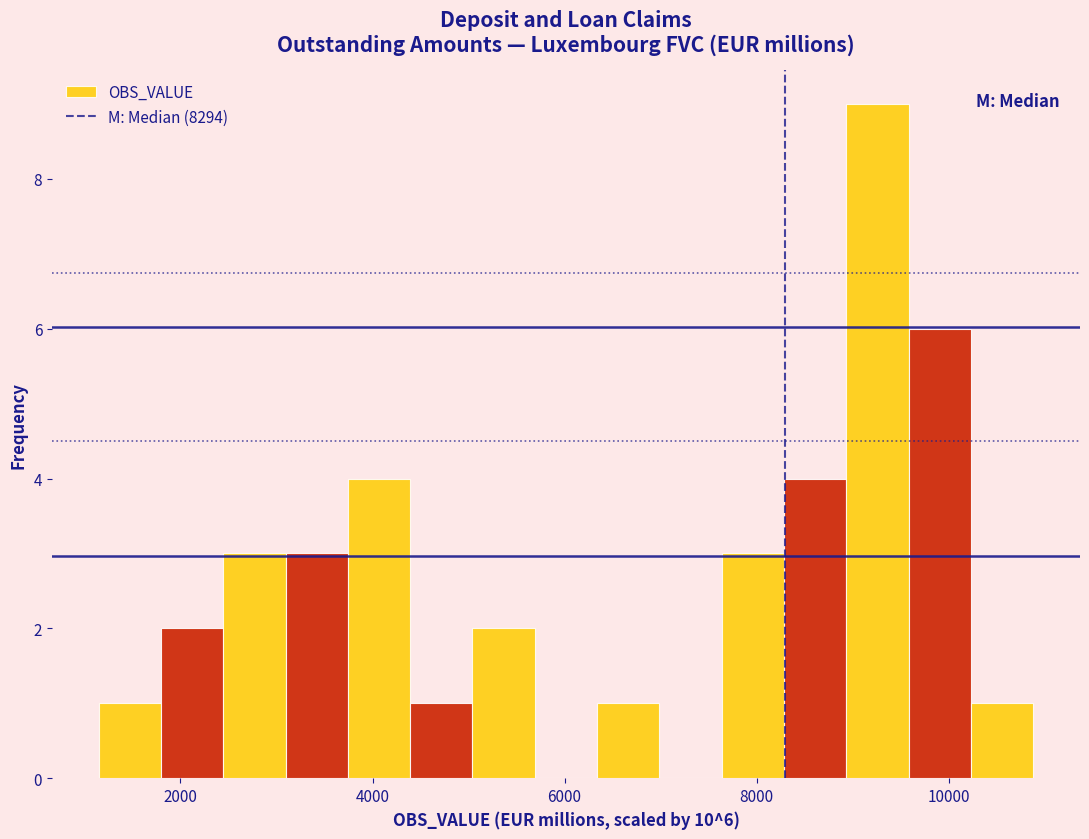

Around what value on the x-axis is the tallest bar? Give the approximate position of its centre, as read against the axis.

9200